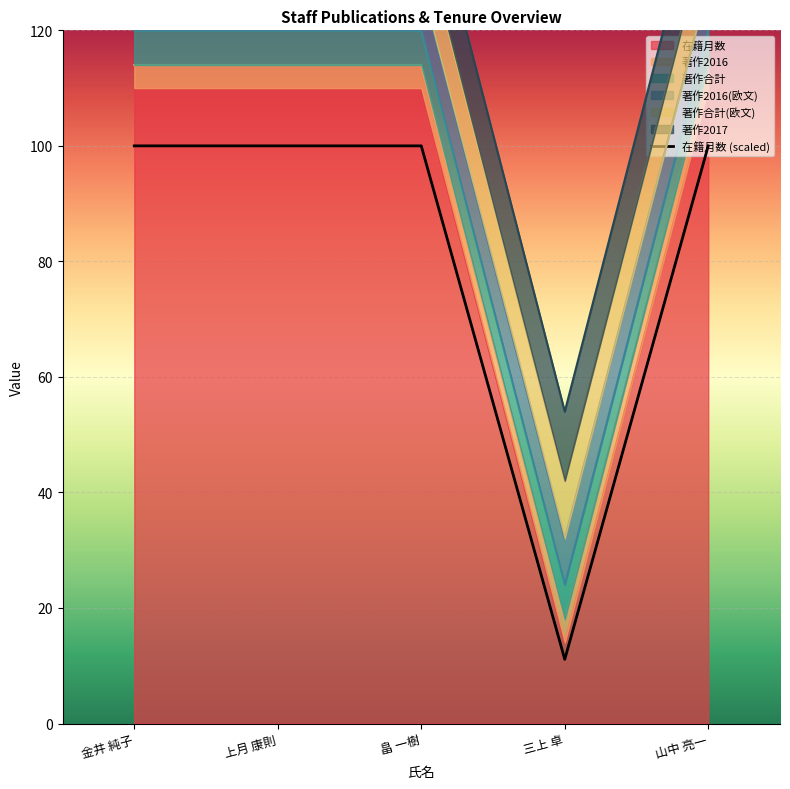

Rank the categories by value from lowest to highest.

三上 卓, 金井 純子, 上月 康則, 畠 一樹, 山中 亮一